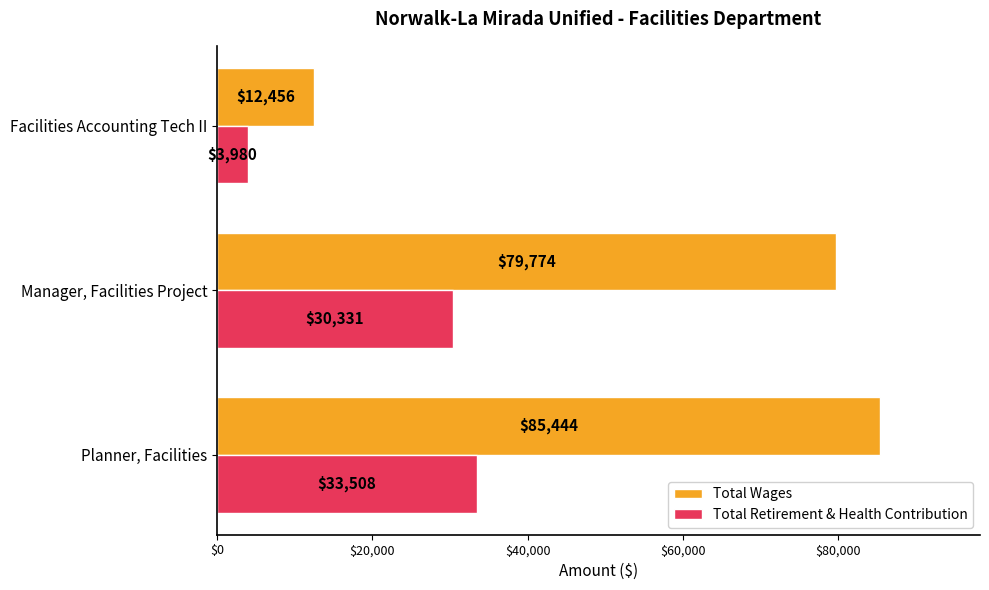

What is the sum of all Total Wages values?

177674